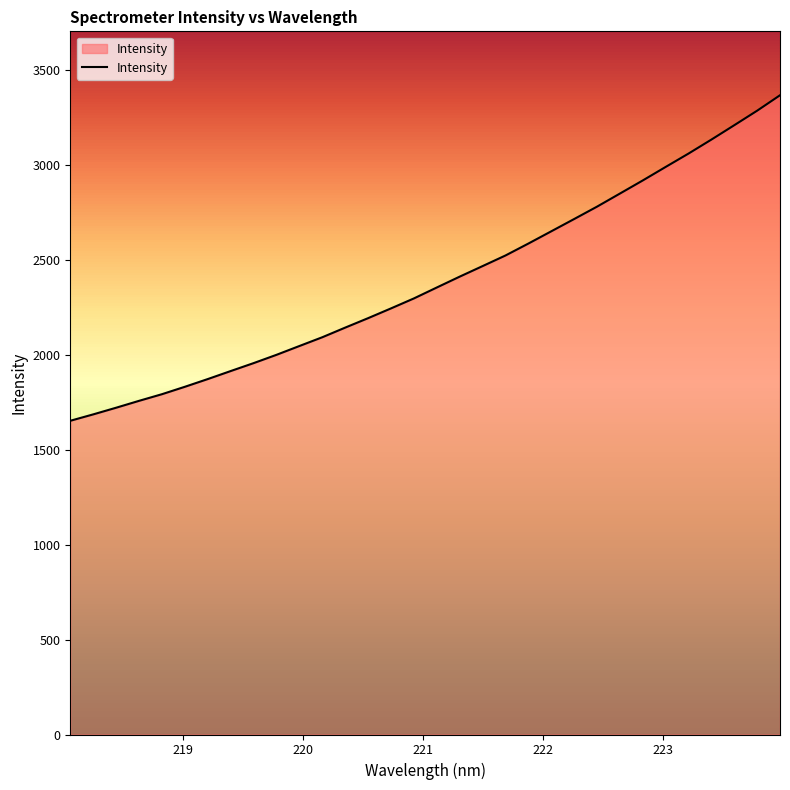

What is the difference between the maximum and minimum values?

1715.8